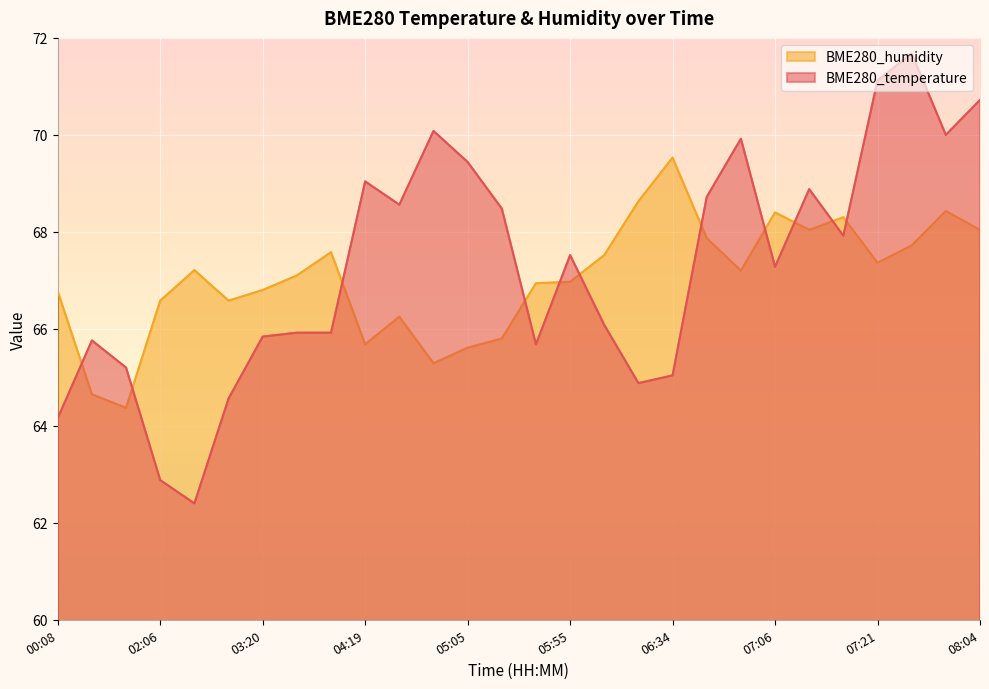

List the series in order of their overall mean, highest first.

BME280_temperature, BME280_humidity